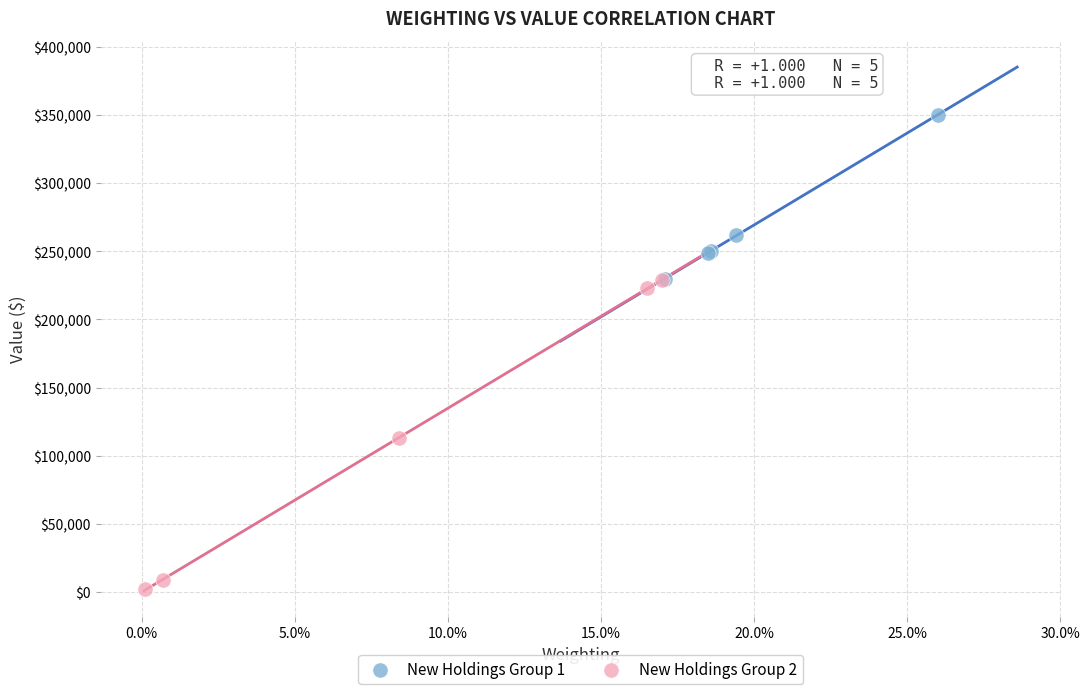

Which series reaches the minimum Y coordinate?

New Holdings Group 2